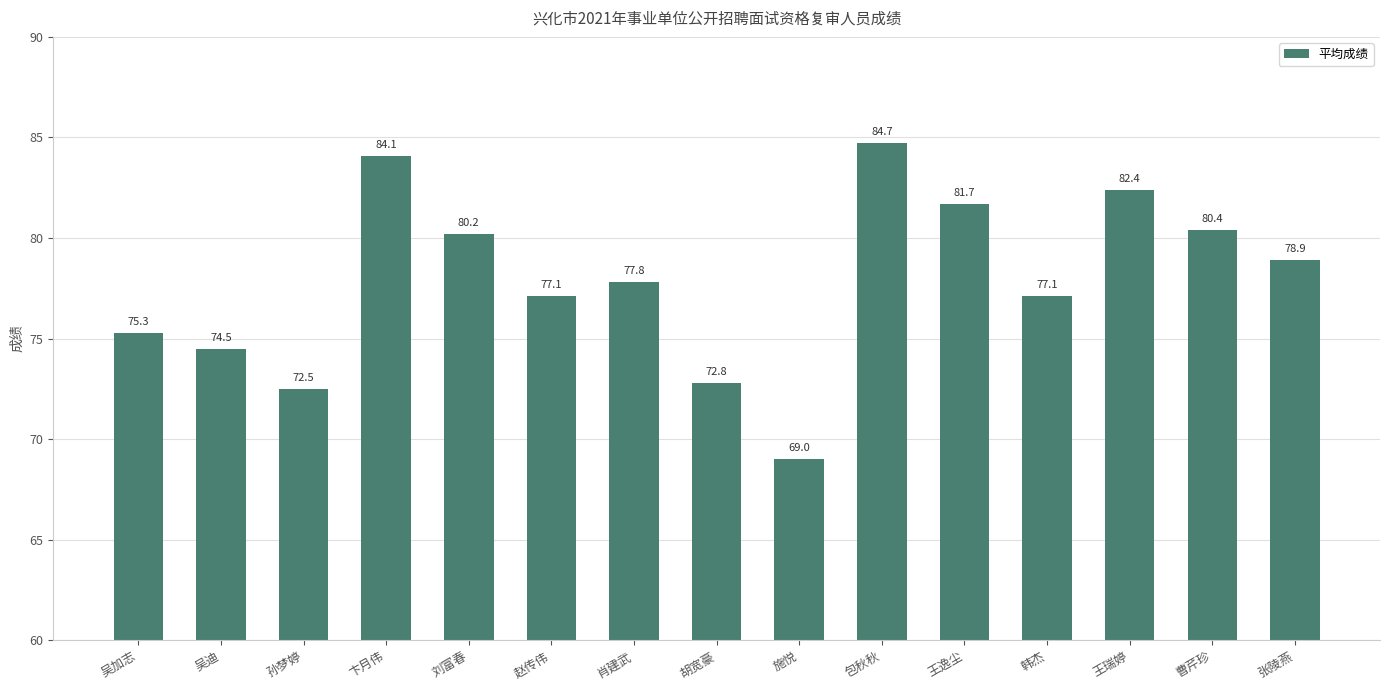

What is the difference between the maximum and minimum values?

15.7